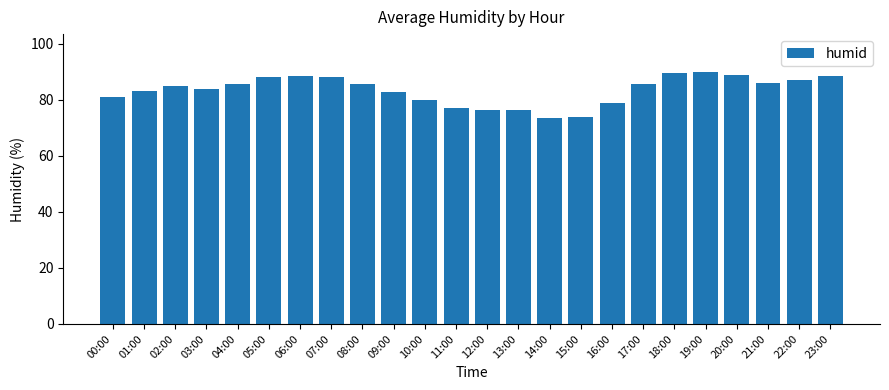

How many bars are there in total?

24